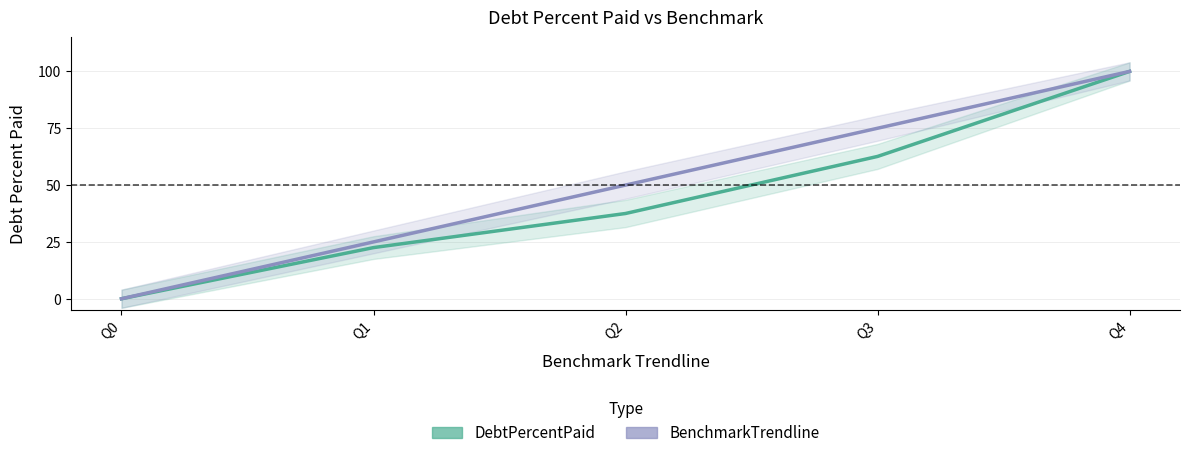

Reading right to left, what are all the values shown in this chart?

DebtPercentPaid: Q4=100.0	Q3=62.6	Q2=37.5	Q1=22.5	Q0=0.0
BenchmarkTrendline: Q4=100.0	Q3=75.0	Q2=50.0	Q1=25.0	Q0=0.0